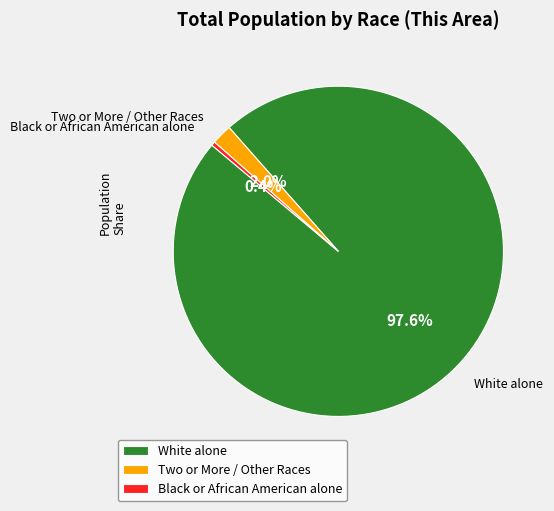

Count the number of slices in the pie.

3